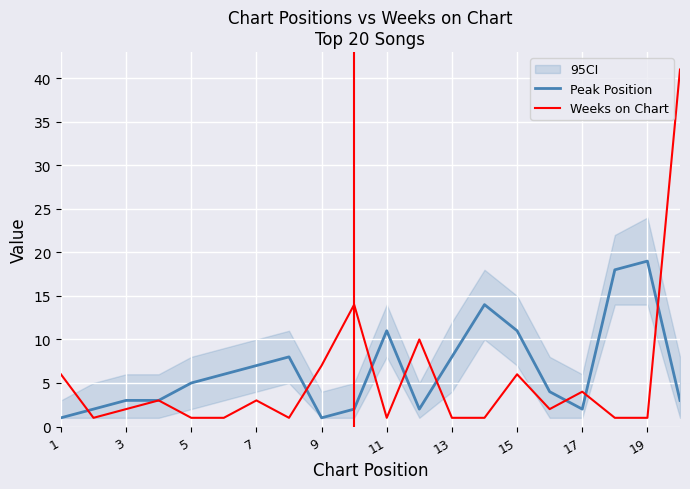

Is it true that Weeks on Chart equals 2 at 17?

False